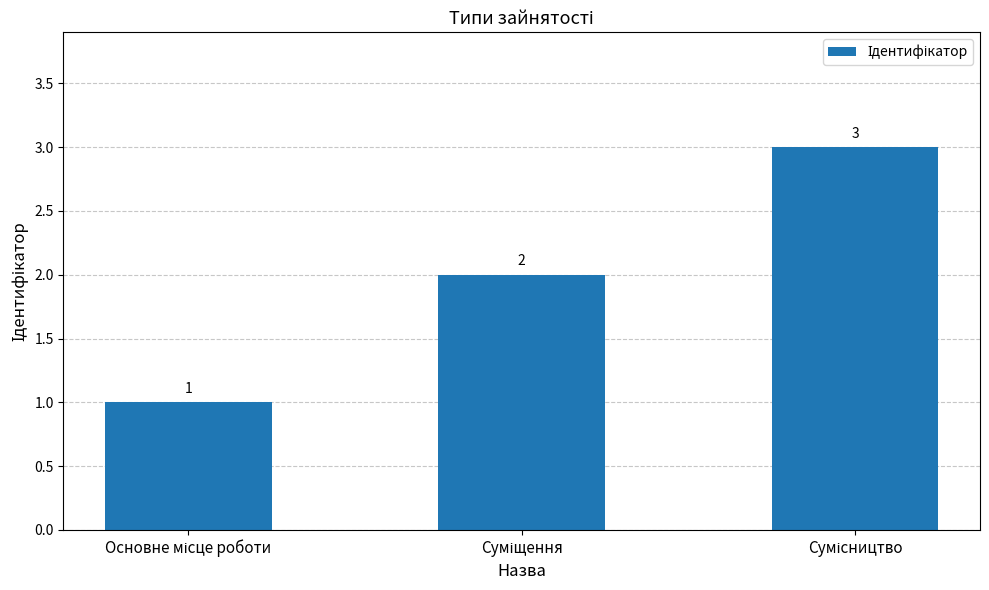

What is the difference between the second highest and minimum values?

1